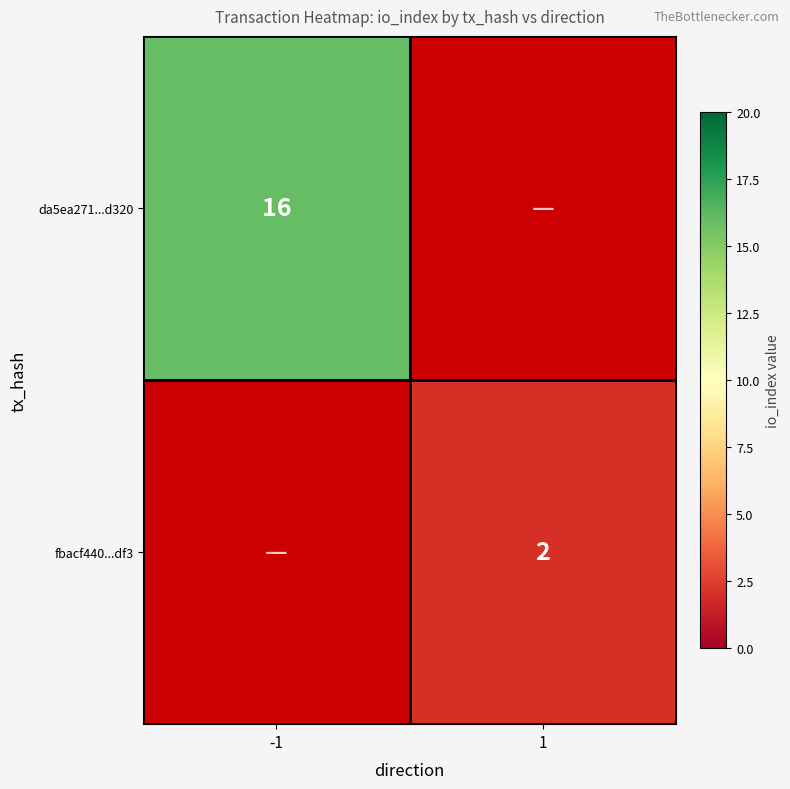

True or false: fbacf440...df3 has a value of 3 at 1.

False